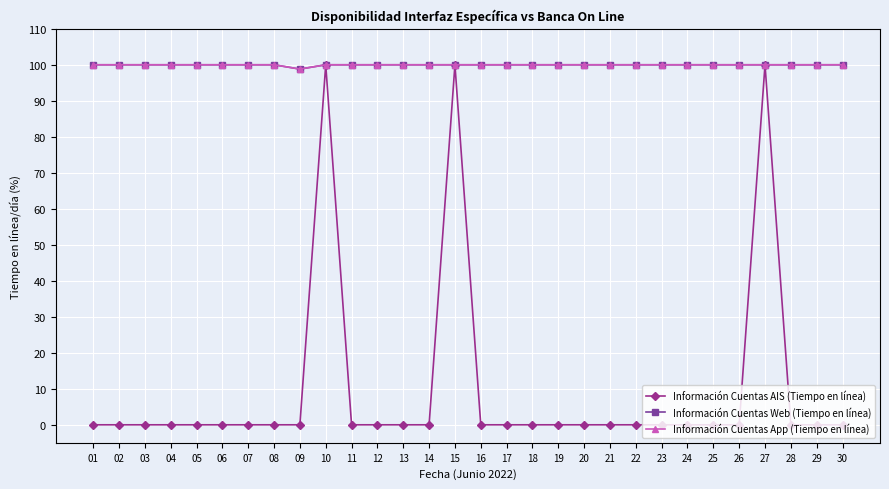

What are all the series names shown in the legend?

Información Cuentas AIS (Tiempo en línea), Información Cuentas Web (Tiempo en línea), Información Cuentas App (Tiempo en línea)